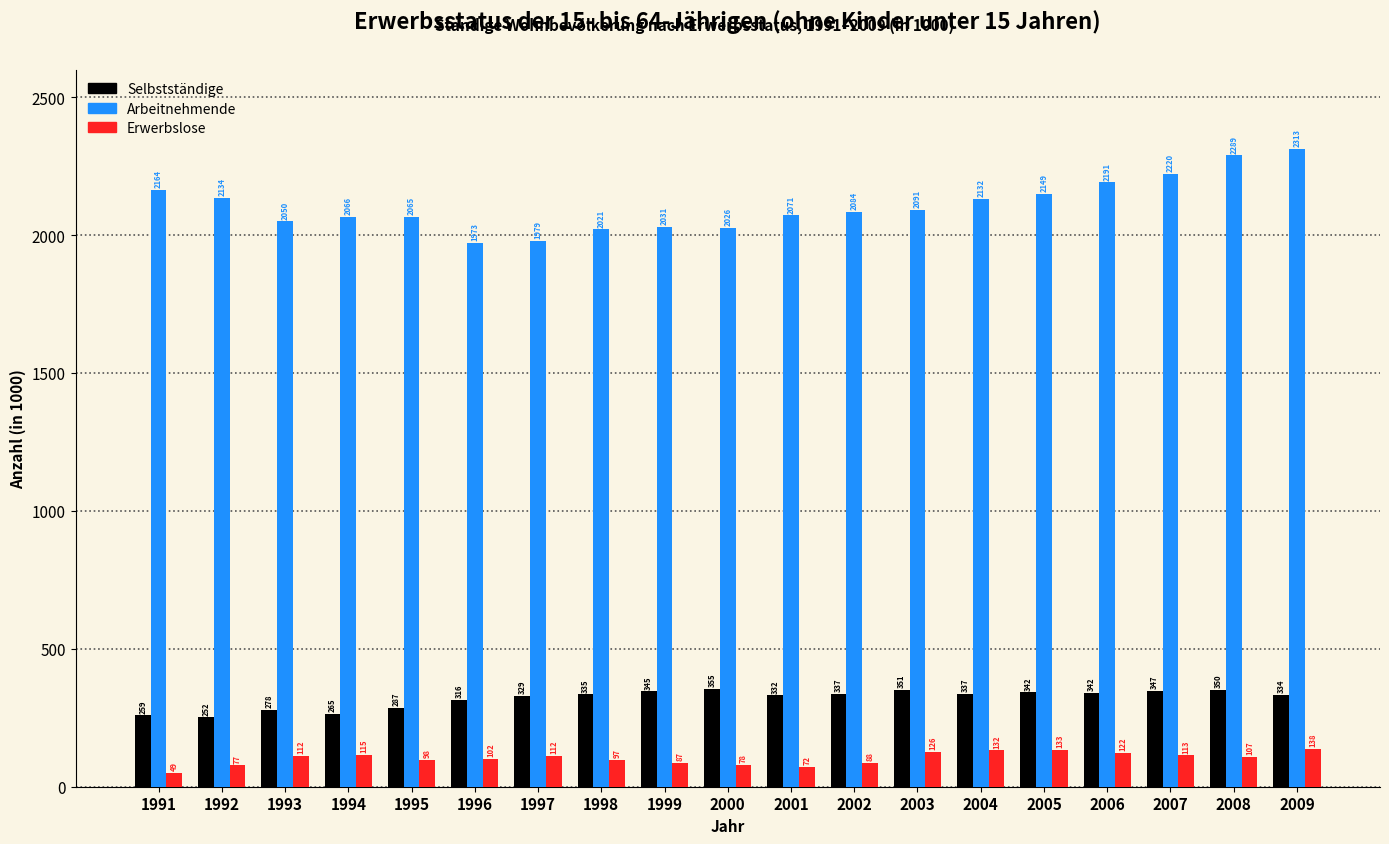

What is the difference between the highest and lowest values at 1999?

1943.9